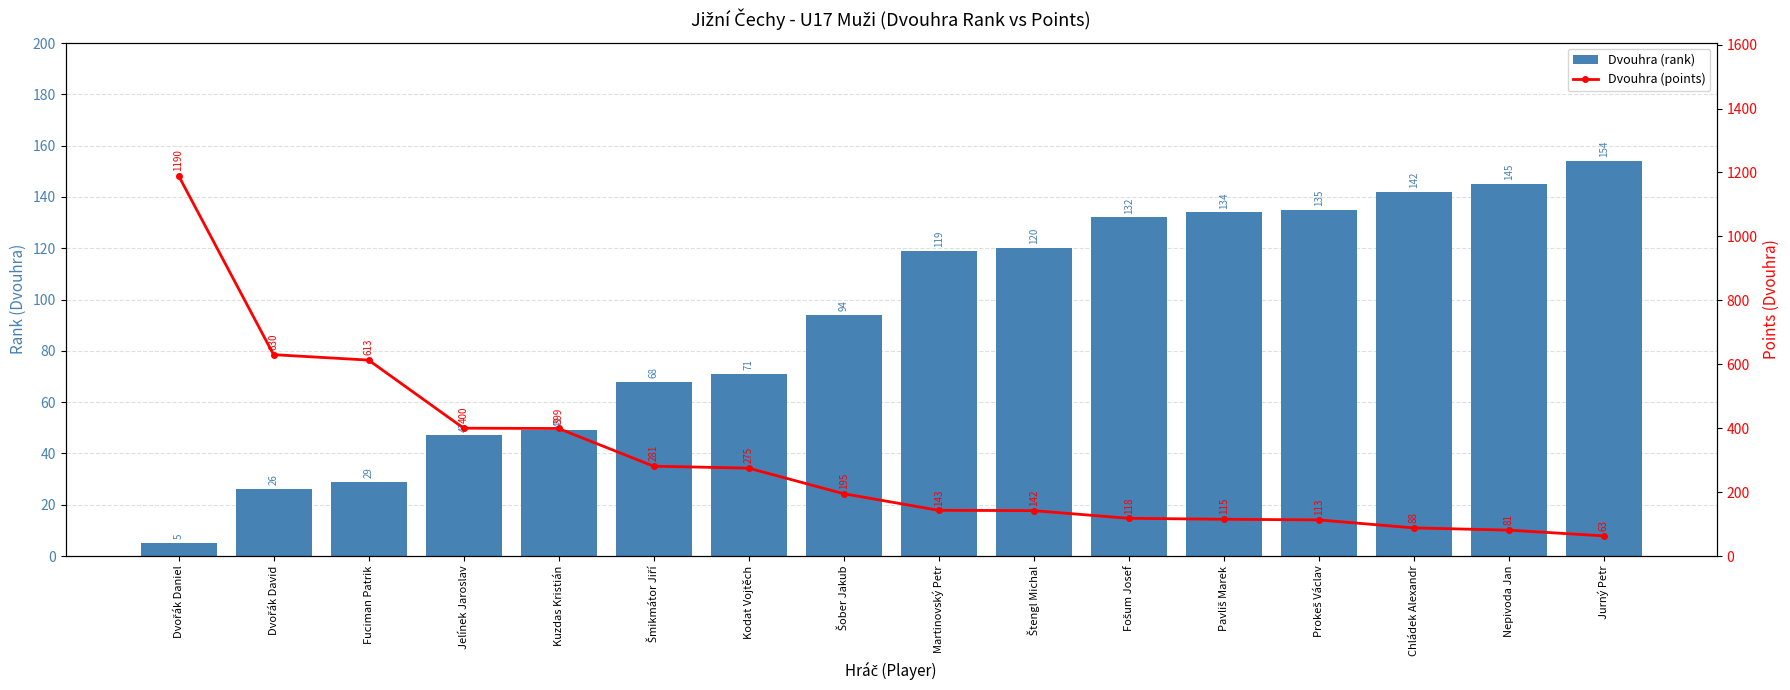

Reading left to right, transcribe all the data shown in this chart.

Dvouhra (rank): Dvořák Daniel=5	Dvořák David=26	Fuciman Patrik=29	Jelínek Jaroslav=47	Kuzdas Kristián=49	Šmikmátor Jiří=68	Kodat Vojtěch=71	Šober Jakub=94	Martinovský Petr=119	Štengl Michal=120	Fošum Josef=132	Pavliš Marek=134	Prokeš Václav=135	Chládek Alexandr=142	Nepivoda Jan=145	Jurný Petr=154
Dvouhra (points): Dvořák Daniel=1190	Dvořák David=630	Fuciman Patrik=613	Jelínek Jaroslav=400	Kuzdas Kristián=399	Šmikmátor Jiří=281	Kodat Vojtěch=275	Šober Jakub=195	Martinovský Petr=143	Štengl Michal=142	Fošum Josef=118	Pavliš Marek=115	Prokeš Václav=113	Chládek Alexandr=88	Nepivoda Jan=81	Jurný Petr=63